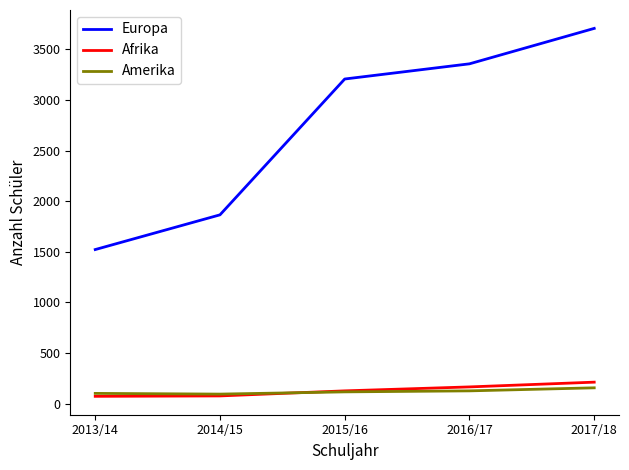

True or false: Afrika has more than 1 interior local peaks.

False